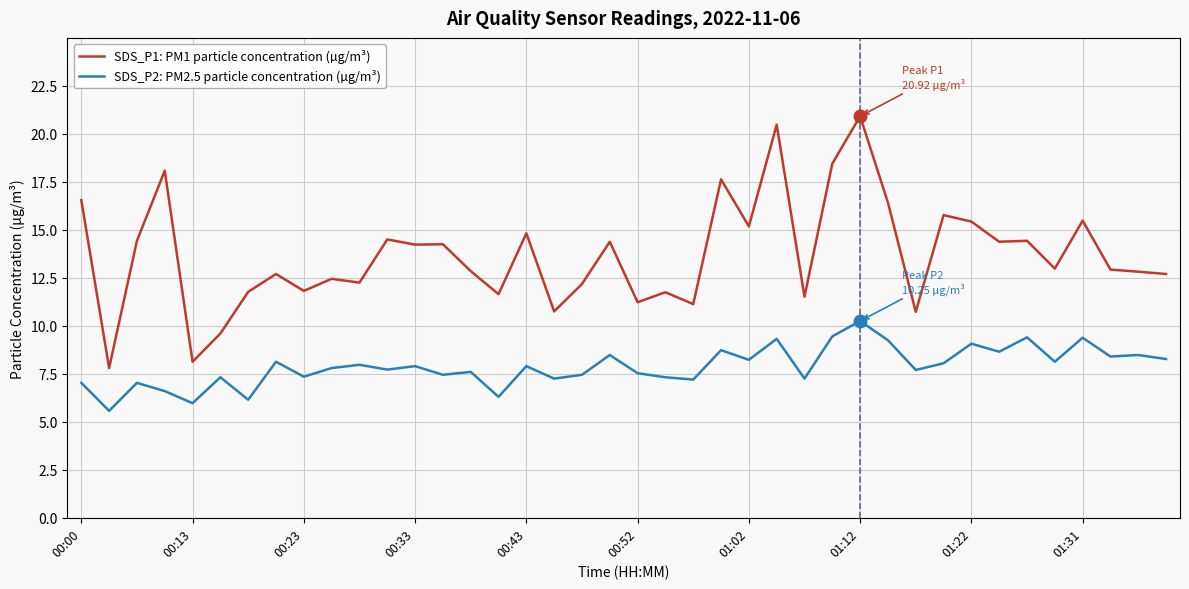

What is the greatest value displayed?

20.9